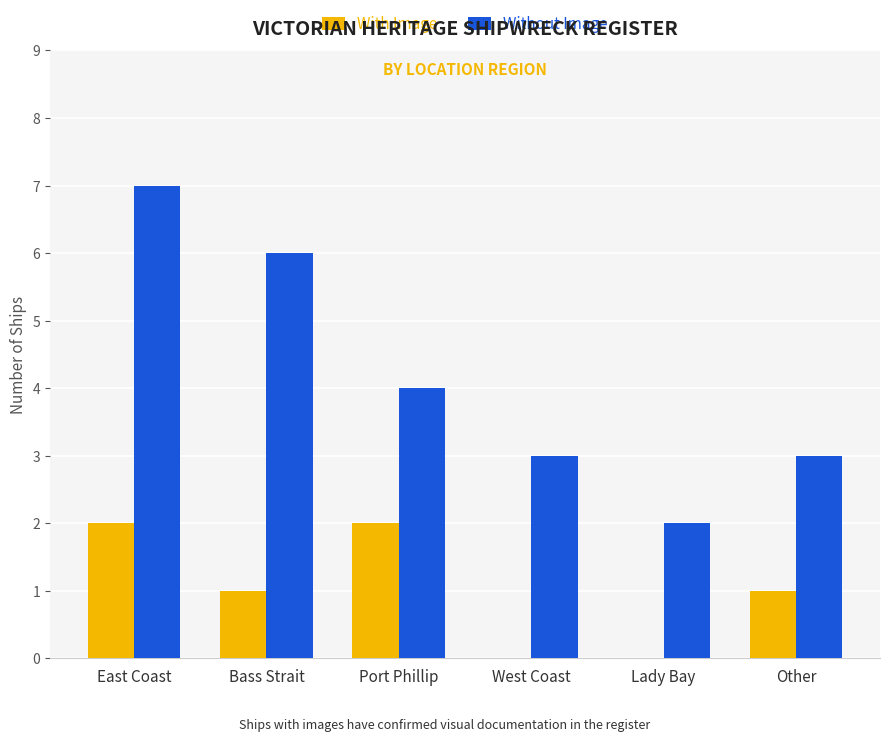

At which category is the sum across all series the highest?

East Coast